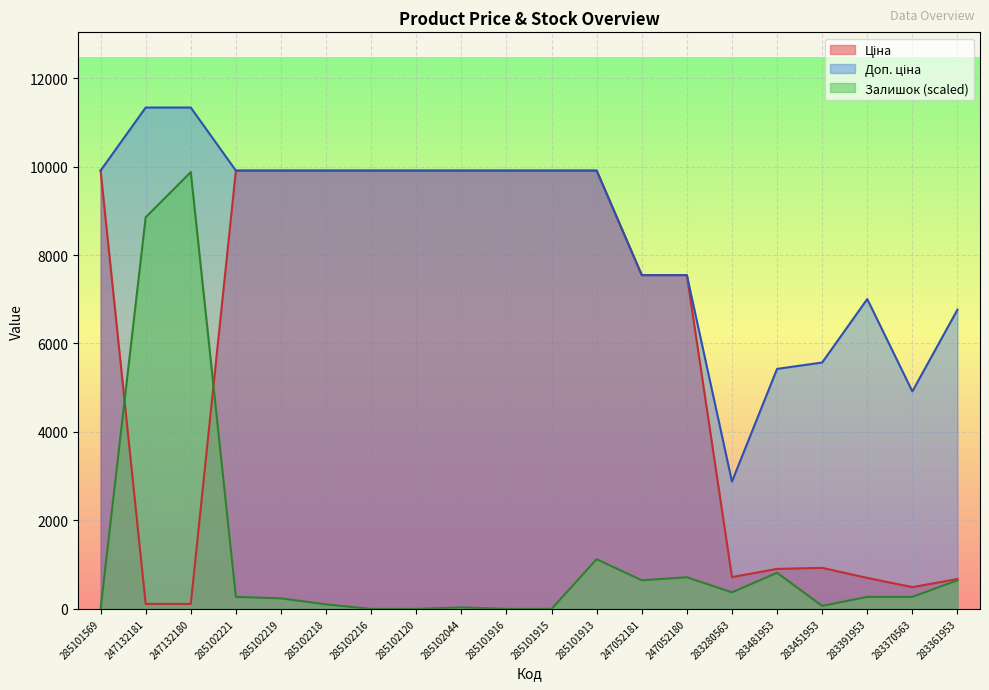

Which series has the widest spread of values?

Залишок